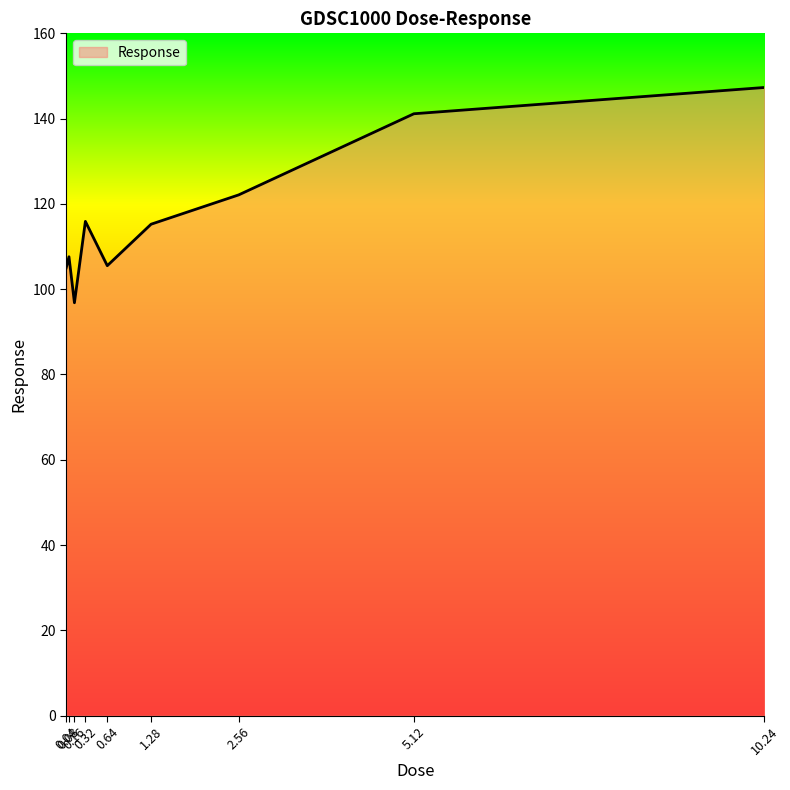

What is the maximum value shown in the chart?

147.3